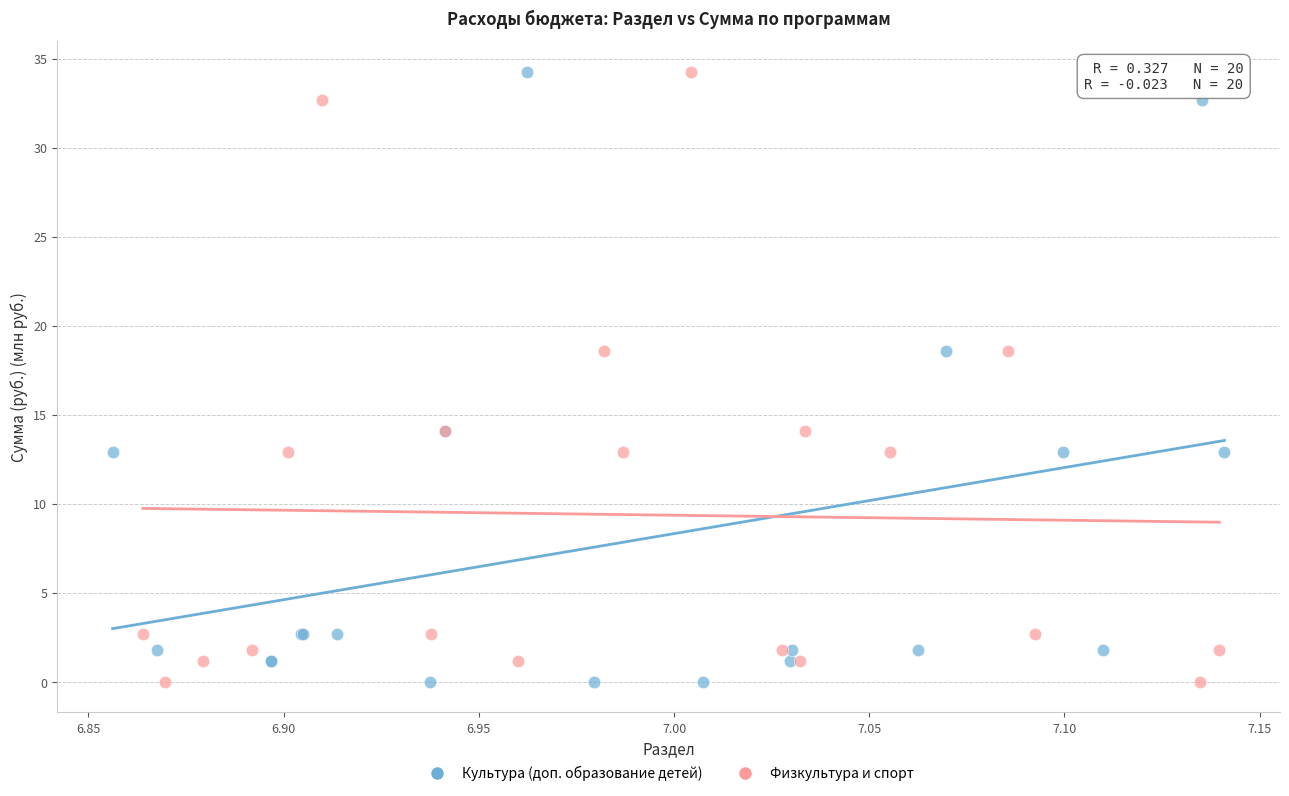

What are all the series names shown in the legend?

Культура (доп. образование детей), Физкультура и спорт